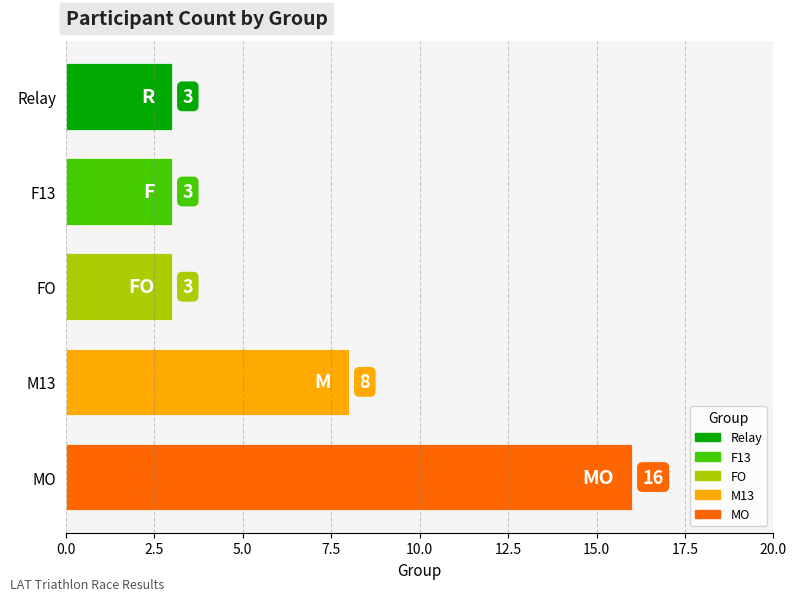

Reading bottom to top, list all the values displayed in this chart.

MO=16	M13=8	FO=3	F13=3	Relay=3